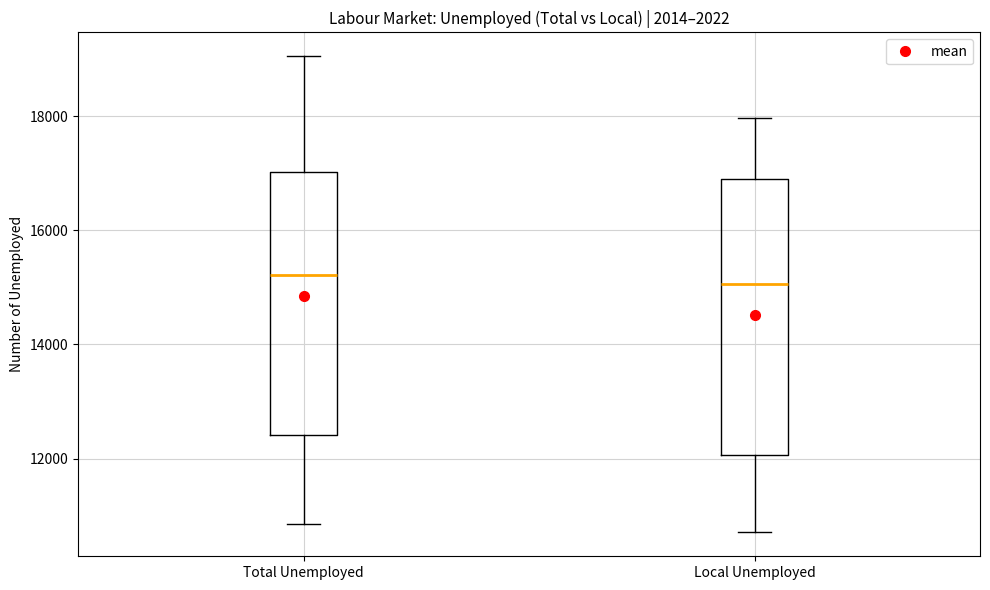

Reading left to right, transcribe this box plot: for each box, give where its median line is, the range the box spans, and where its two whiskers end, as read against the y-axis. The values are not printed on the chart, so give them approximately, as read against the axis.

Total Unemployed: median 15200, box 12400 to 17000, whiskers 10800 to 19000
Local Unemployed: median 15000, box 12000 to 17000, whiskers 10800 to 18000